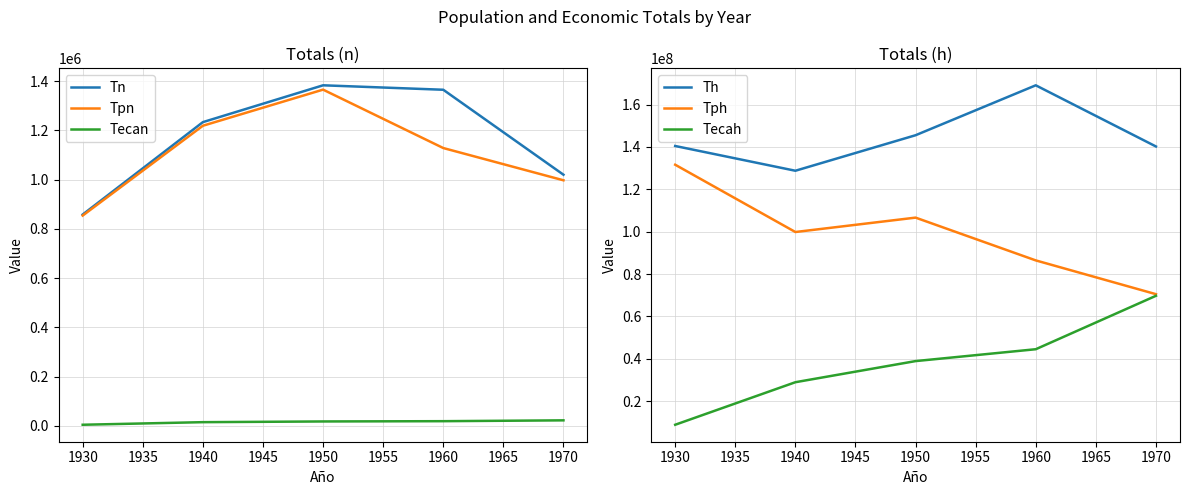

True or false: Tn and Tecan cross at least once.

False